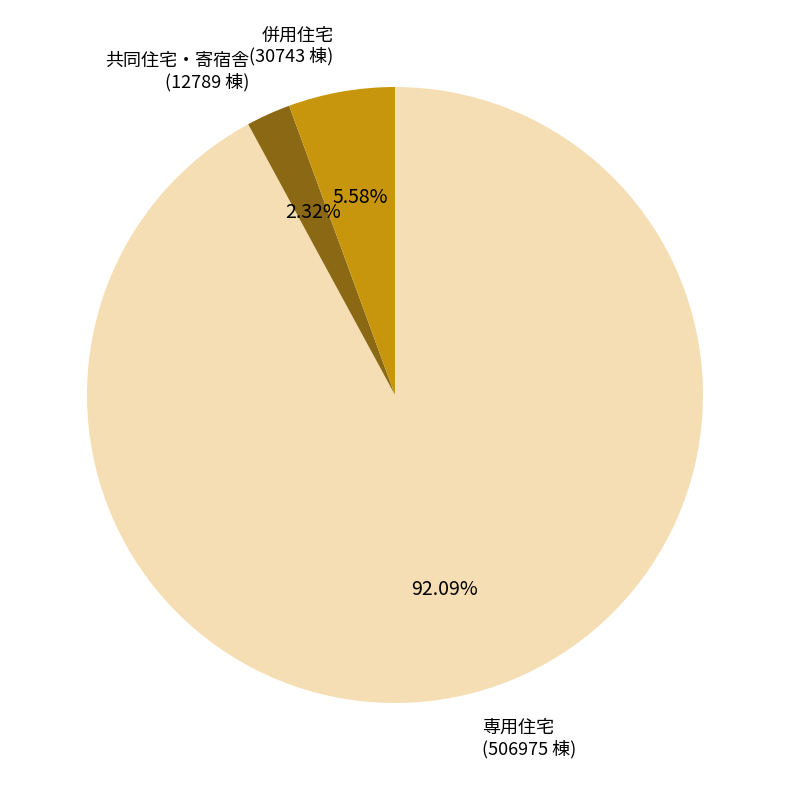

How many slices are in this pie chart?

3